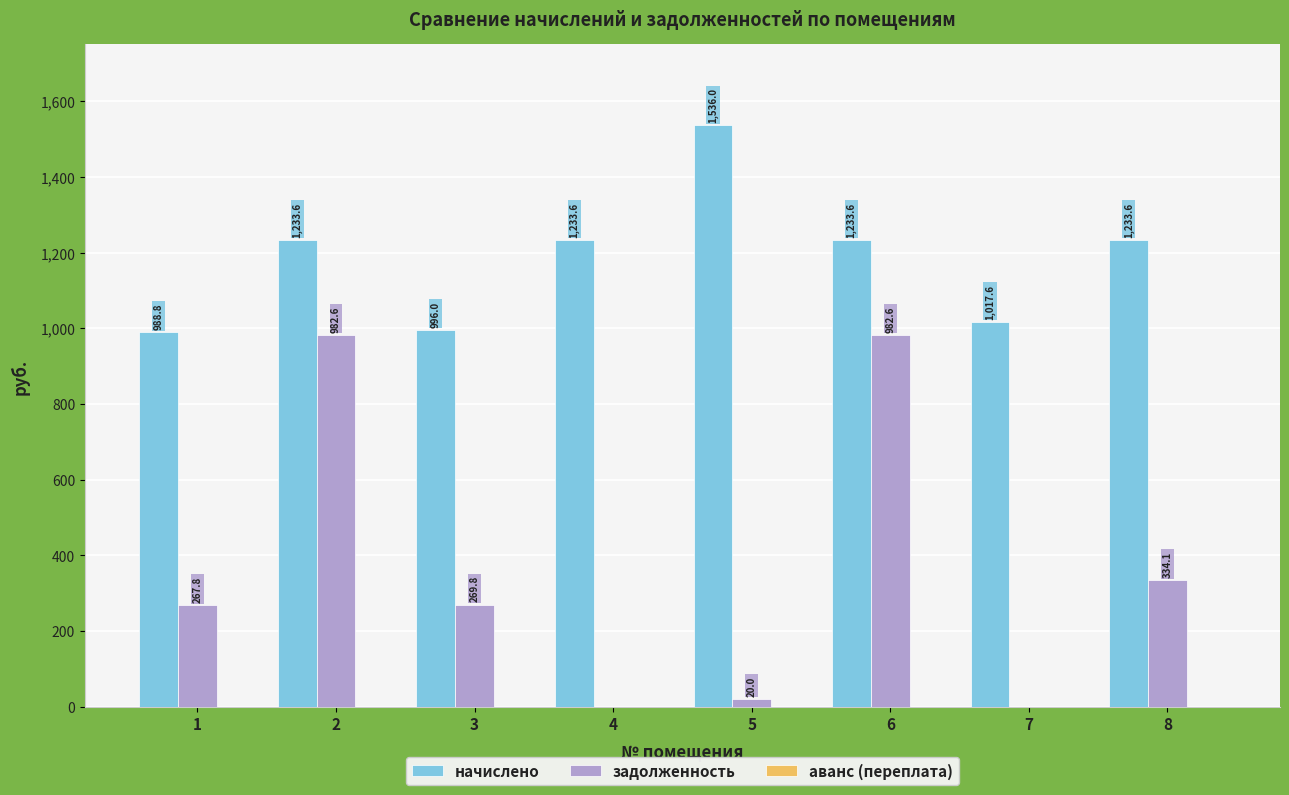

How many groups of bars are there?

8